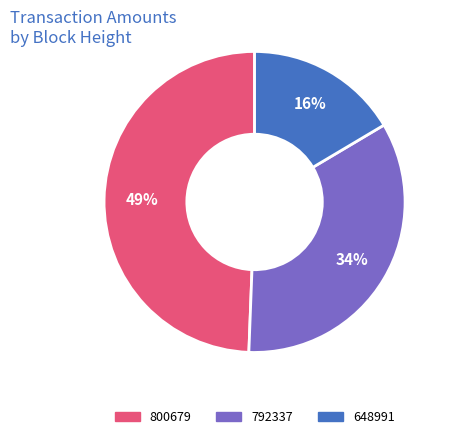

Which slice is the largest?

800679